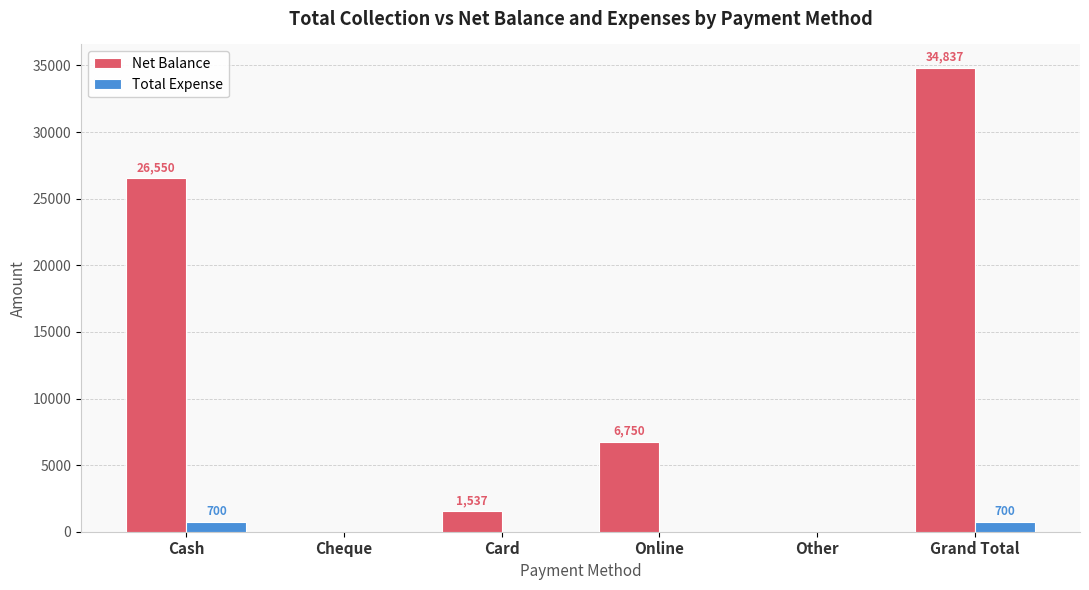

What is the maximum value for Total Expense?

700